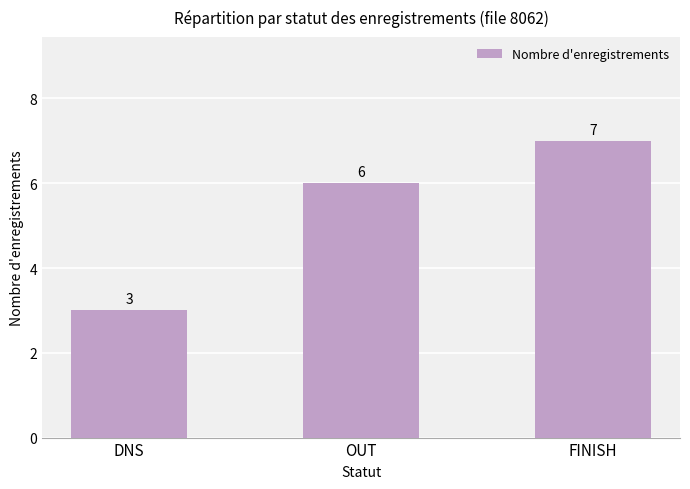

Read the value at OUT.

6